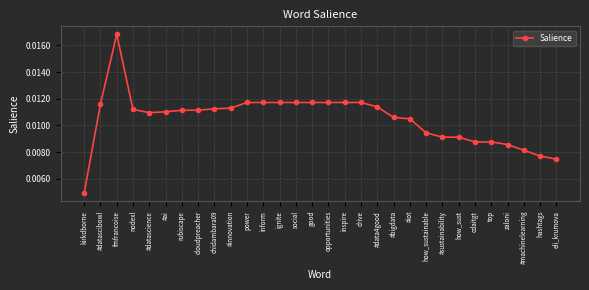

At which label is the value closest to 0?

kirkdborne